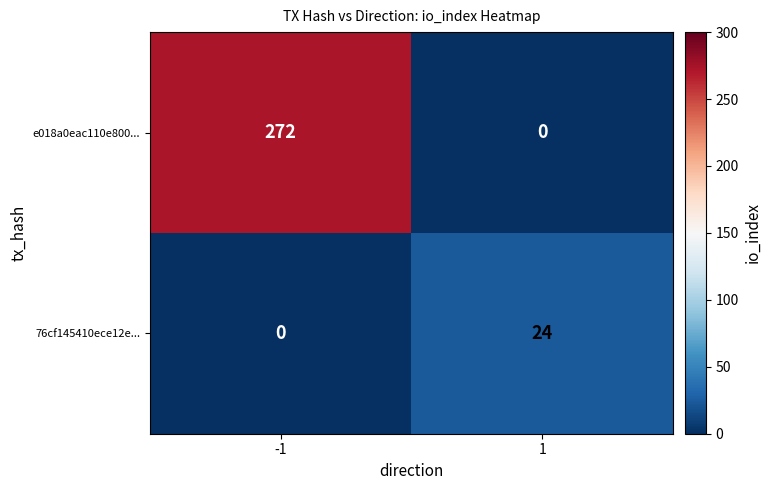

What is the spread (max minus min) of values at 1?

24